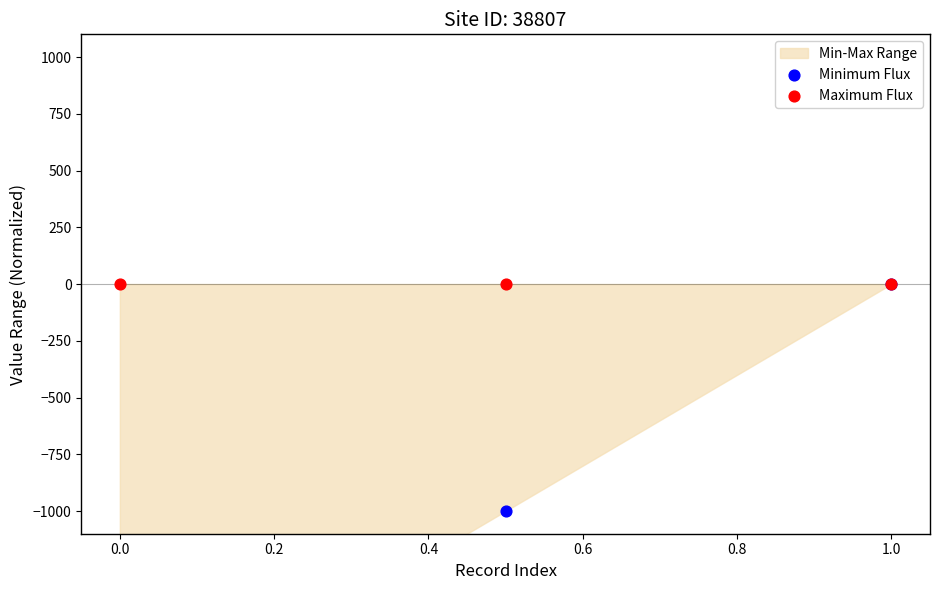

Which series has the largest total across all categories?

Maximum Flux